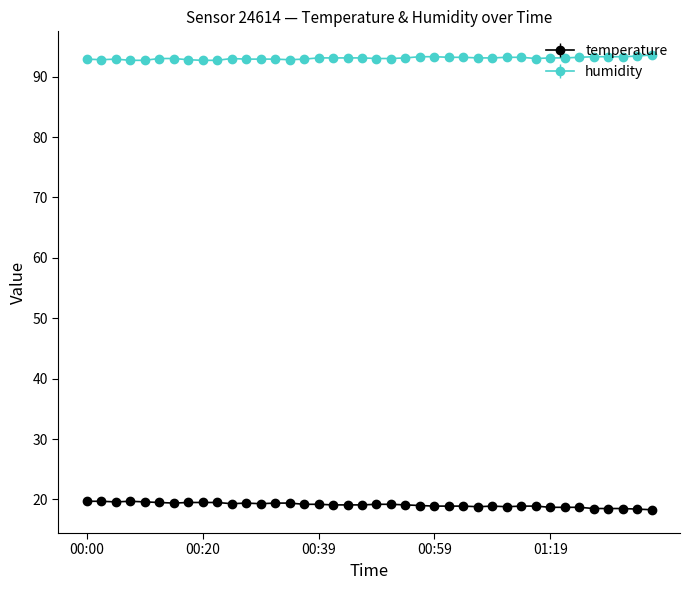

True or false: humidity has more than 0 points higher than both neighbors.

True